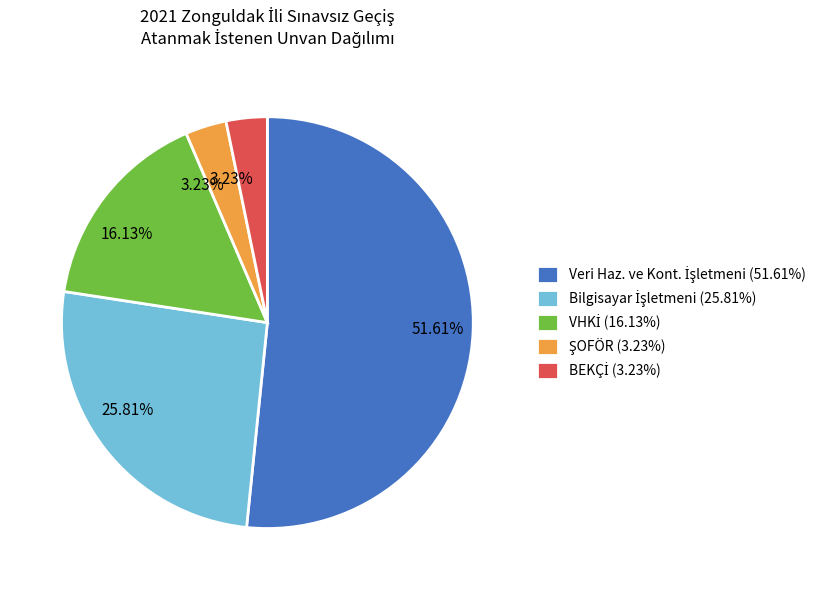

Does any single category account for the majority?

Yes